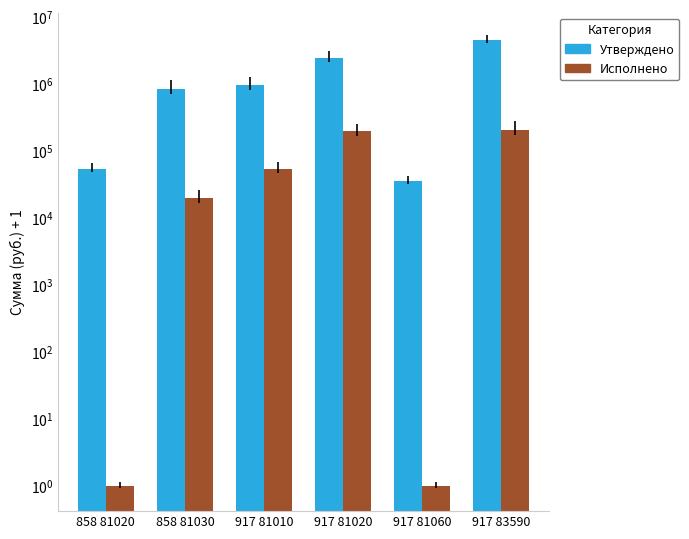

Is the value of Утверждено at 917 81010 greater than the value of Исполнено at 858 81020?

Yes